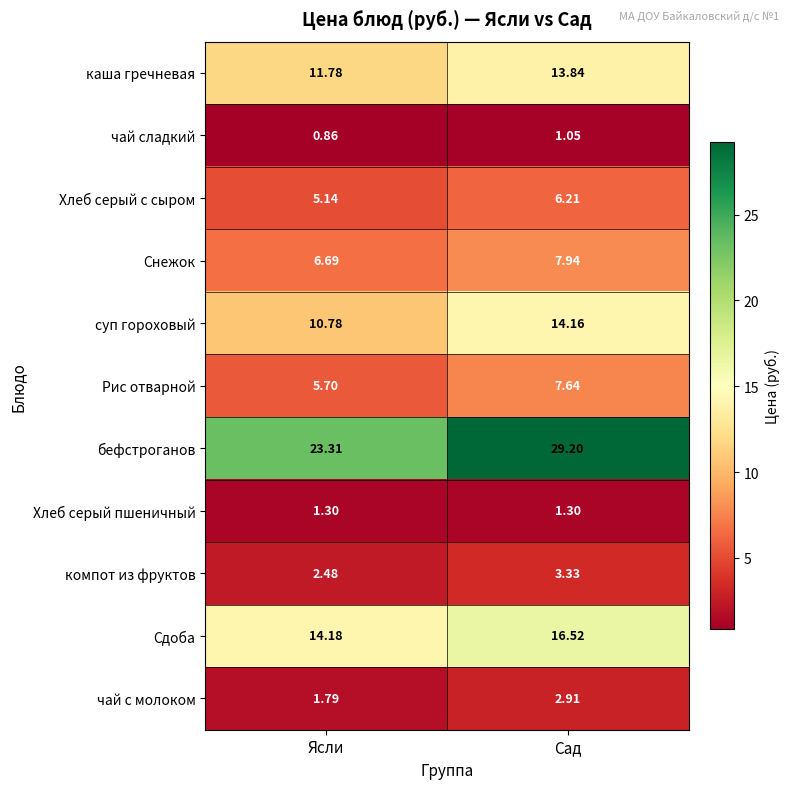

At which label does бефстроганов first exceed 29?

Сад